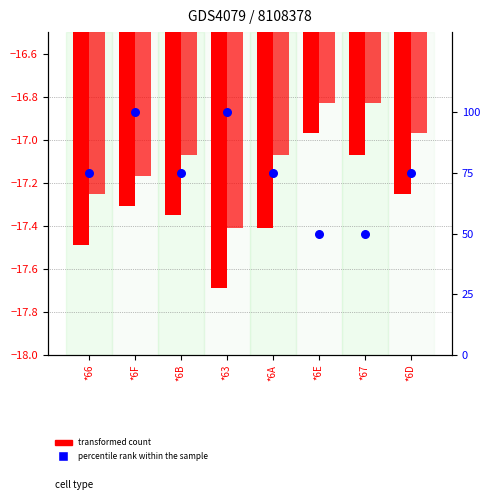

Which series has the largest total across all categories?

percentile rank within the sample